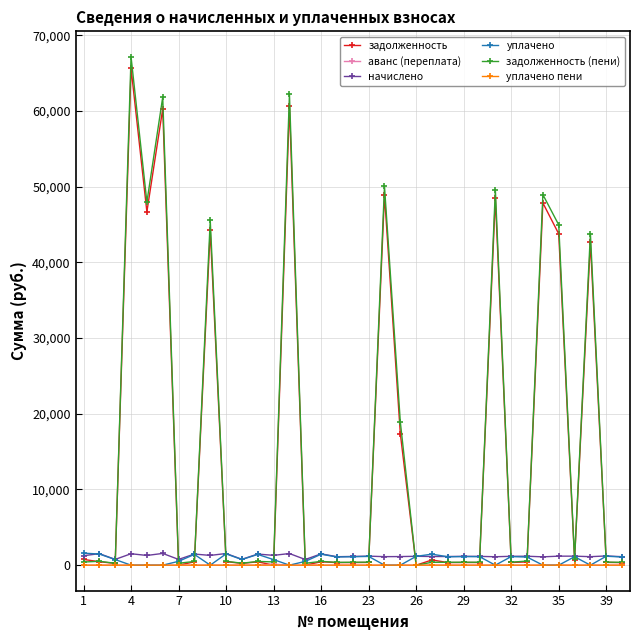

Which series has the widest spread of values?

задолженность (пени)